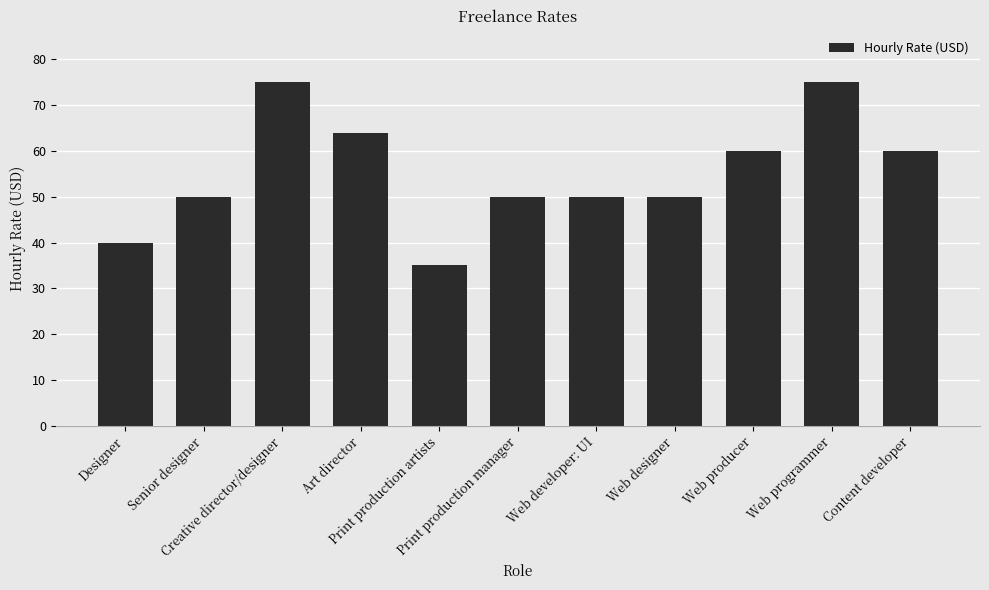

How many categories are shown in the chart?

11